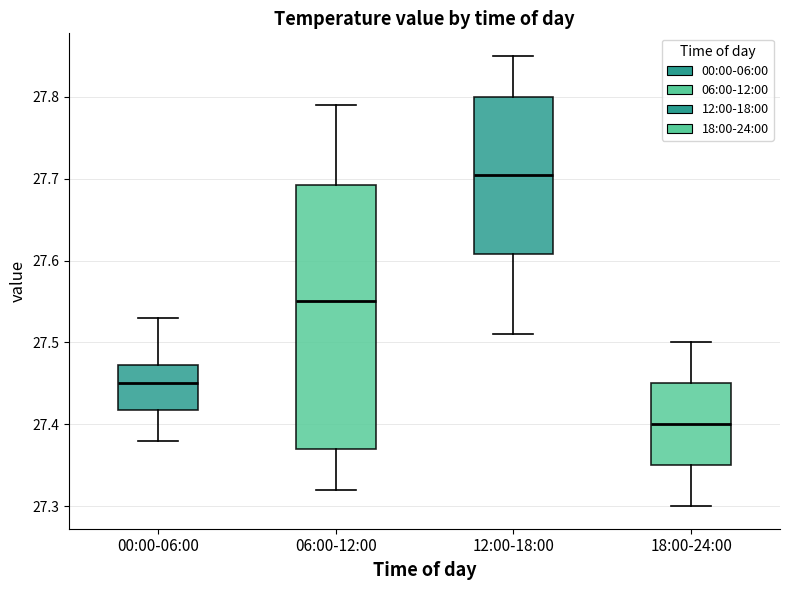

Where does the median line of the box for 00:00-06:00 sit on the y-axis? The values are not printed on the chart, so give them approximately, as read against the axis.

27.45